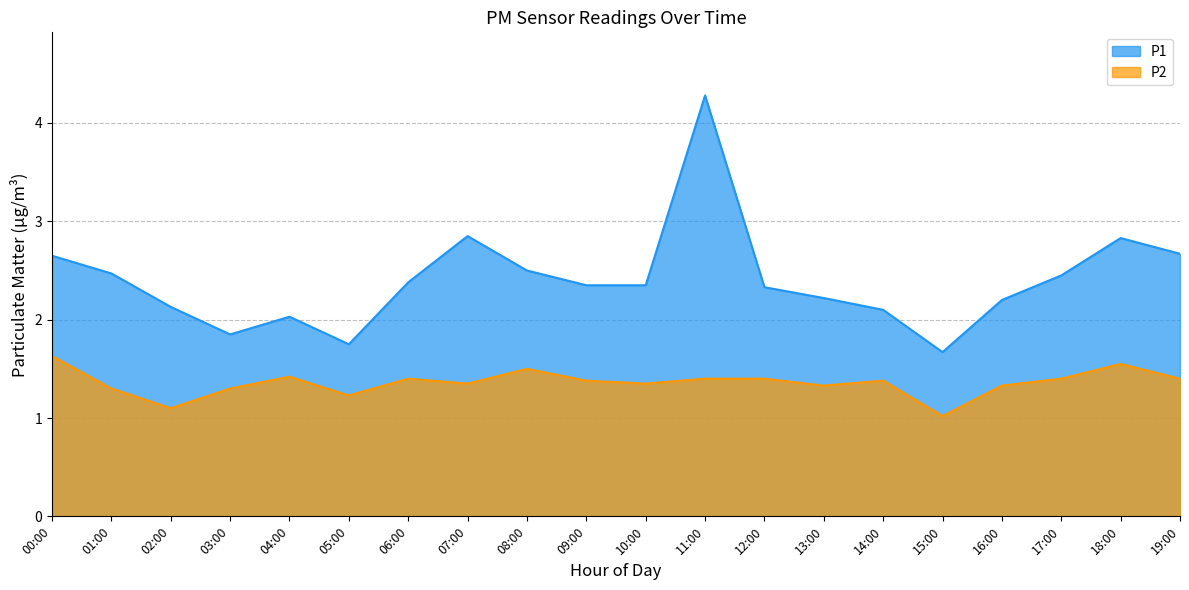

What is the sum of all P1 values?

48.1